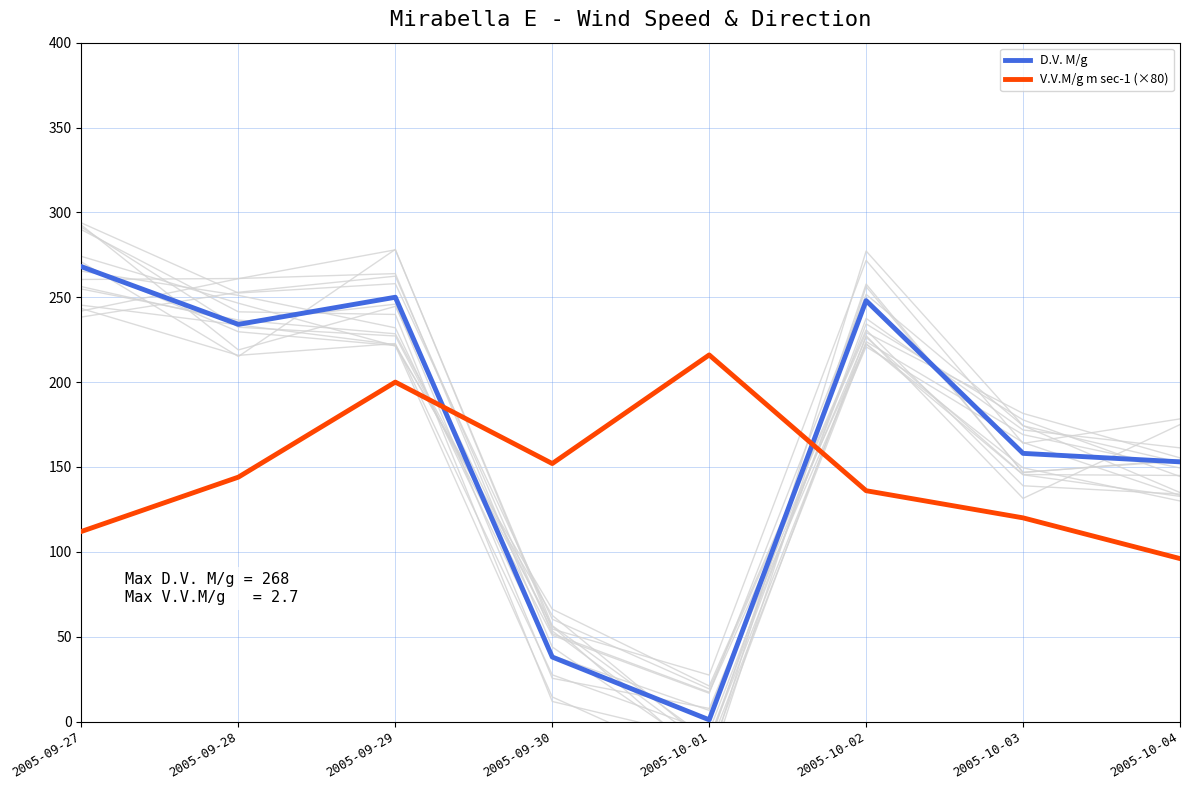

What is the sum of all V.V.M/g m sec-1 (×80) values?

1176